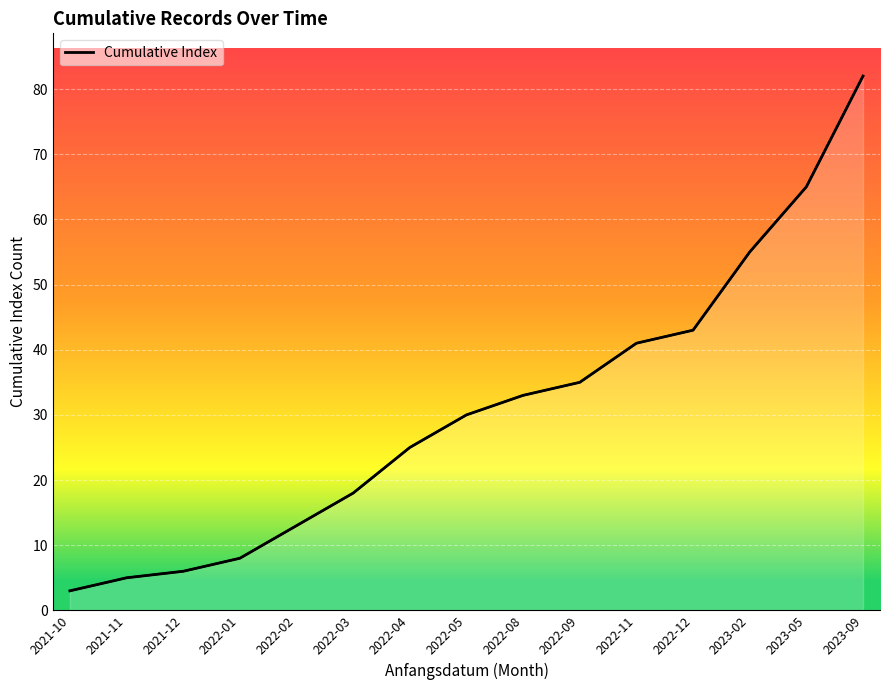

How many lines are shown in the chart?

1